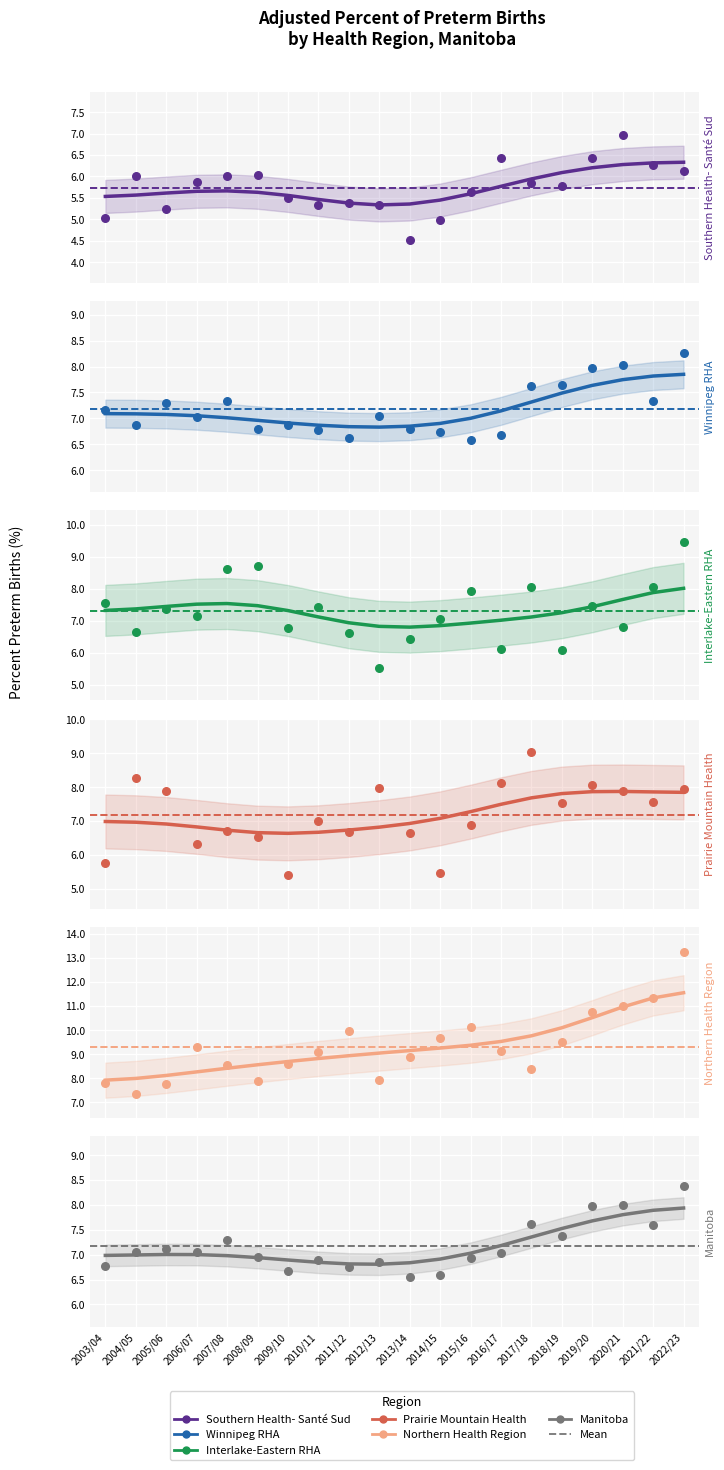

Which series reaches the minimum Y coordinate?

Southern Health-
Santé Sud